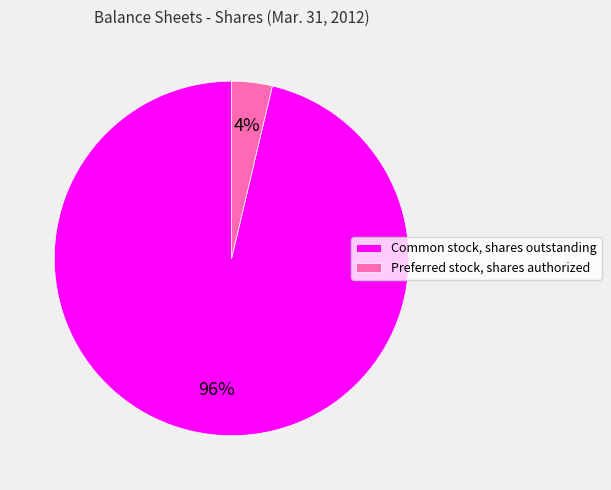

To the nearest percent, what portion does Common stock, shares outstanding represent?

96%